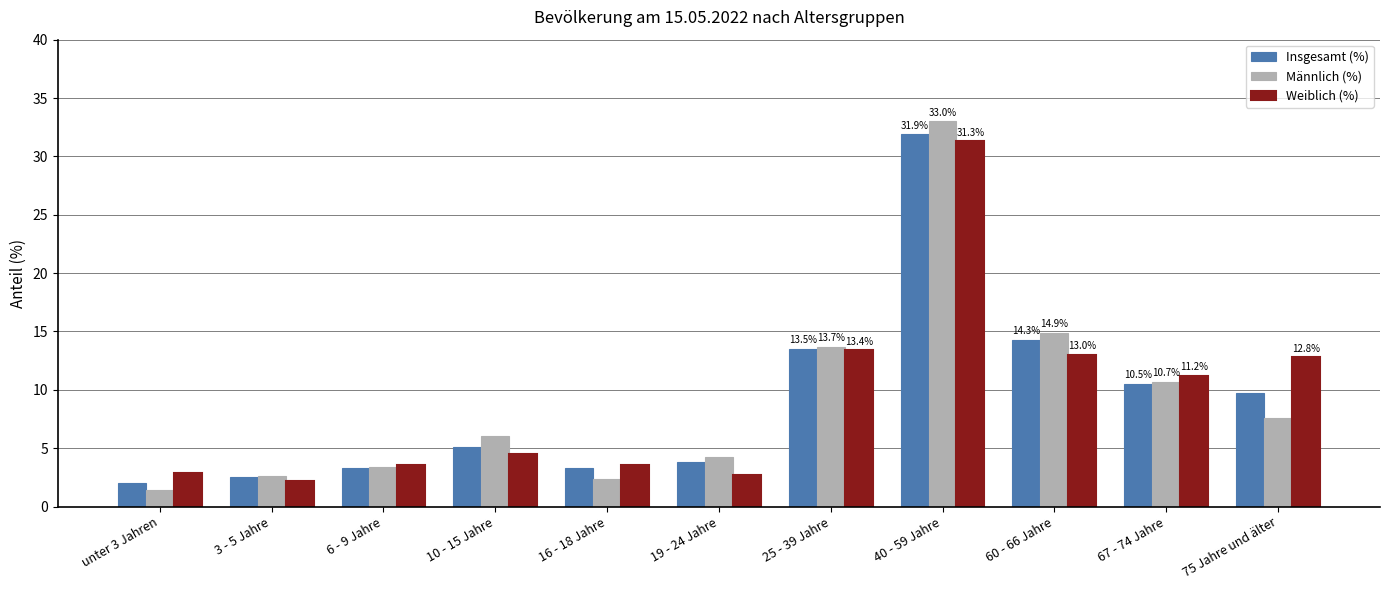

Reading right to left, list all the values displayed in this chart.

Insgesamt (%): 9.7	10.5	14.3	31.9	13.5	3.8	3.3	5.1	3.3	2.5	2.0
Männlich (%): 7.6	10.7	14.9	33.0	13.7	4.2	2.4	6.0	3.4	2.6	1.4
Weiblich (%): 12.8	11.2	13.0	31.3	13.4	2.7	3.6	4.5	3.6	2.2	2.9